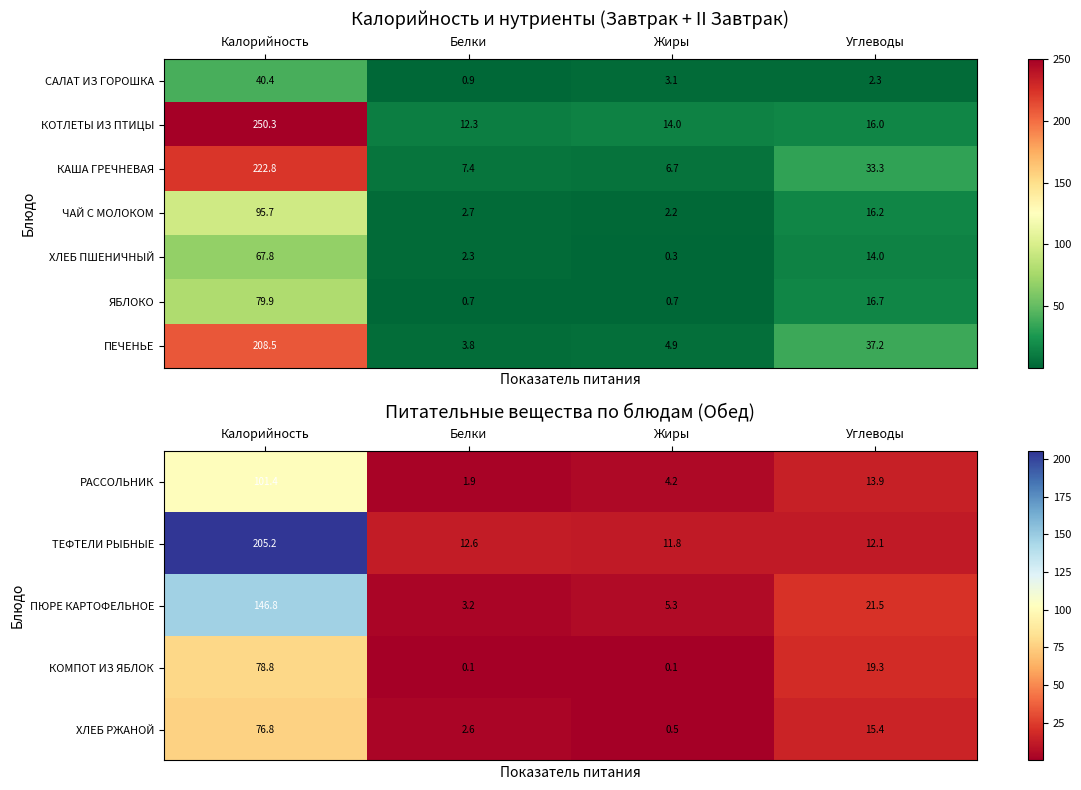

How many values in the ПЮРЕ КАРТОФЕЛЬНОЕ series are below 21?

2